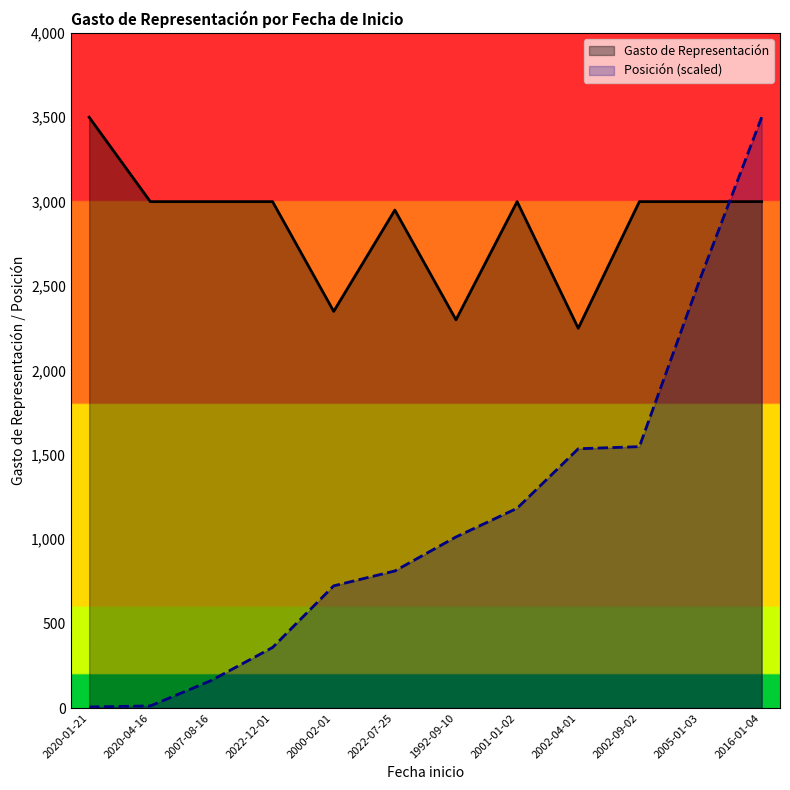

Which series has the largest total across all categories?

Gasto de Representación